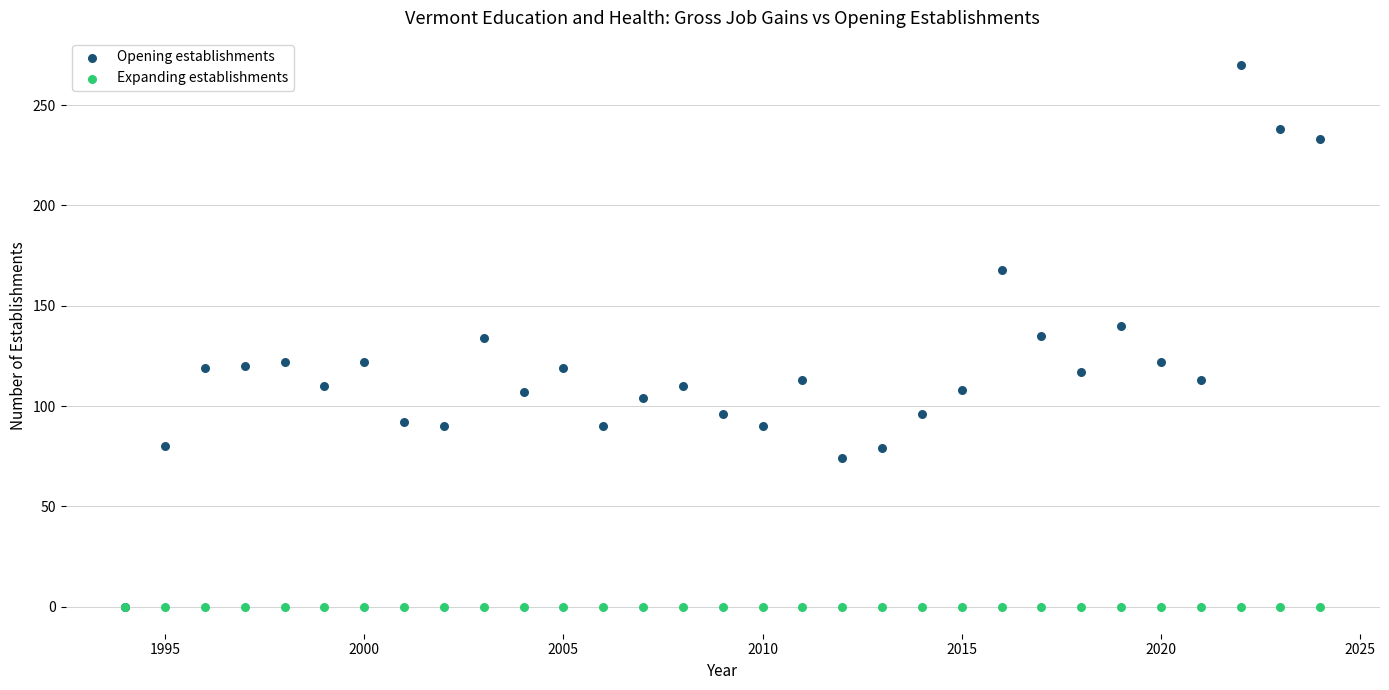

What are all the series names shown in the legend?

Opening establishments, Expanding establishments